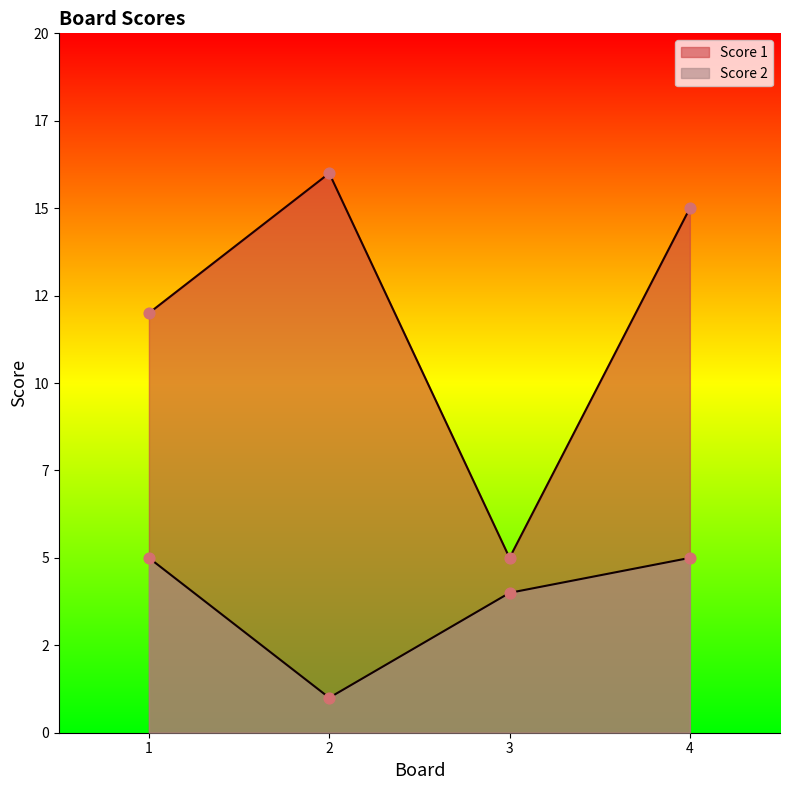

Which series has the largest total across all categories?

Score 1